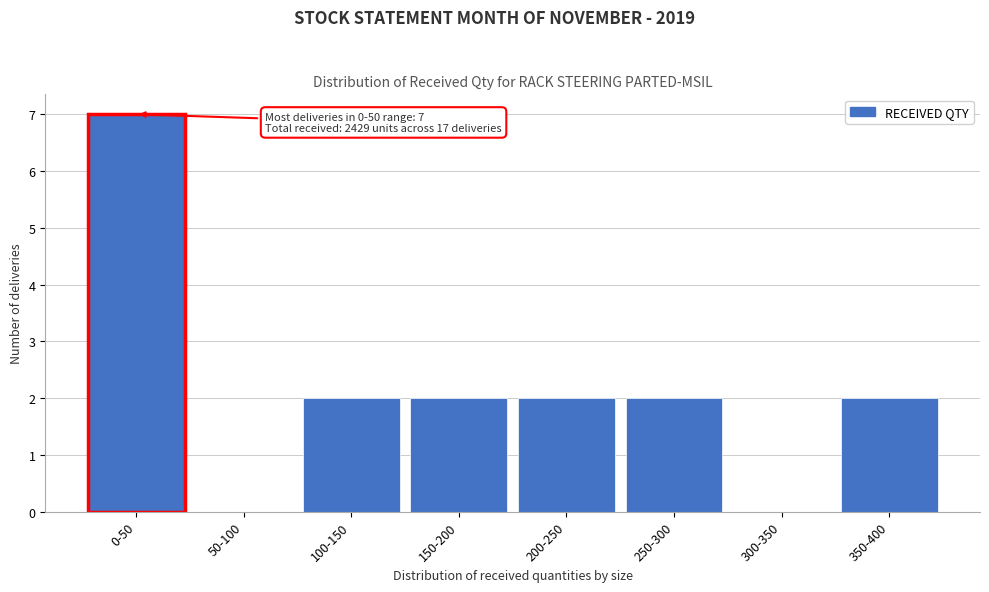

Reading left to right, list all the values displayed in this chart.

0-50=7	50-100=0	100-150=2	150-200=2	200-250=2	250-300=2	300-350=0	350-400=2